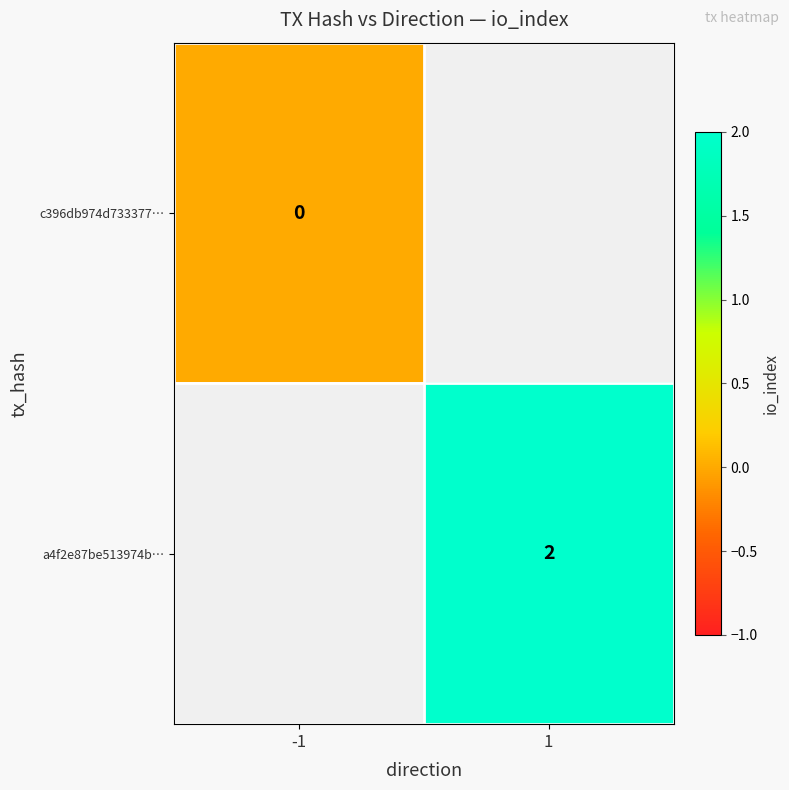

True or false: a4f2e87be513974b… has a value of 2 at 1.

True